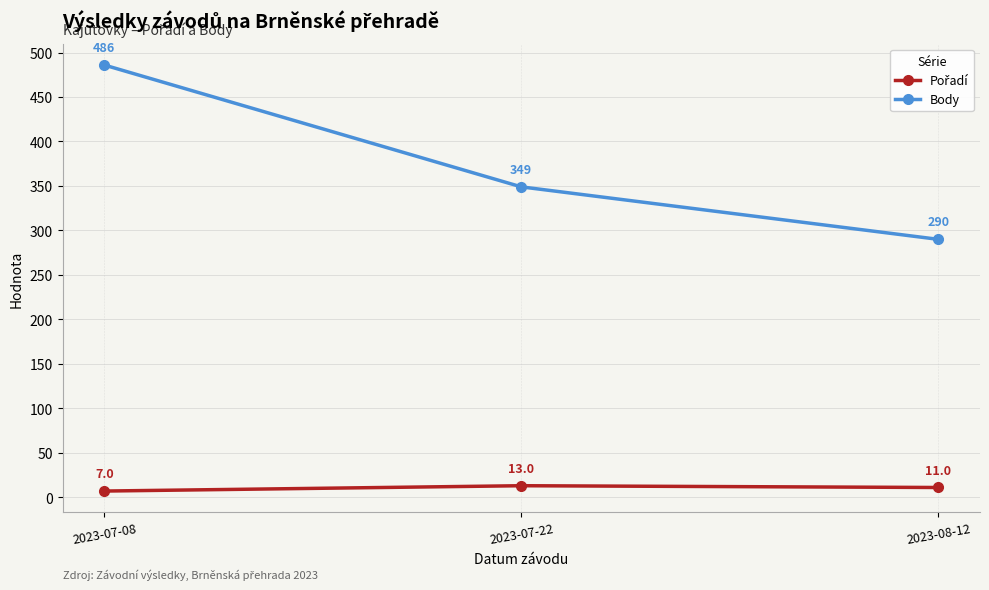

At which label does Body first exceed 349?

2023-07-08